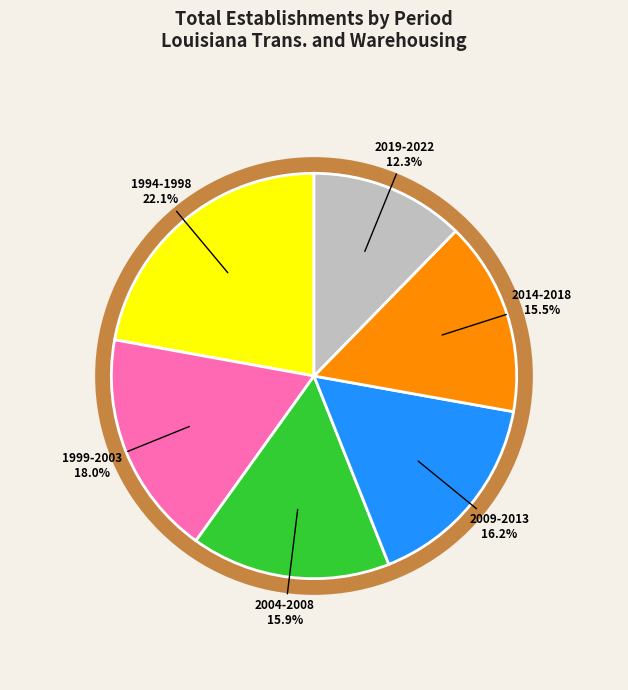

Is there any slice that represents more than half of the pie?

No